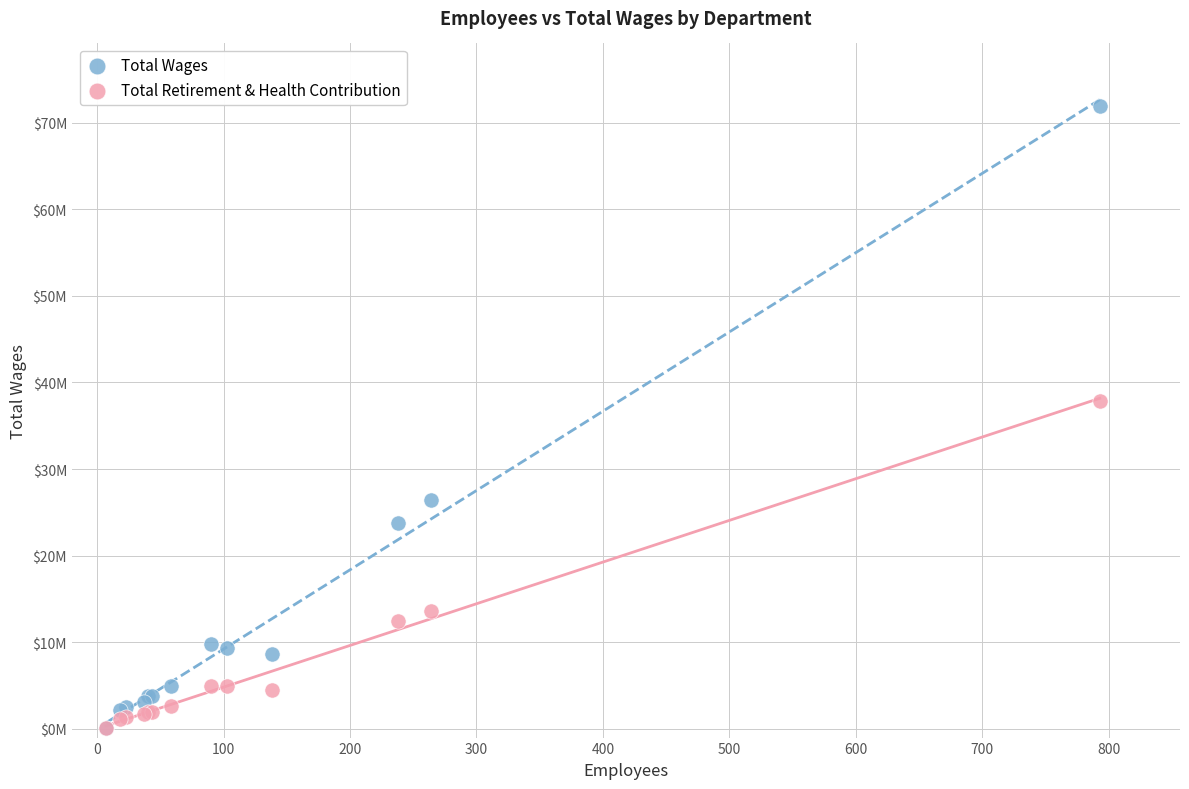

What are all the series names shown in the legend?

Total Wages, Total Retirement & Health Contribution